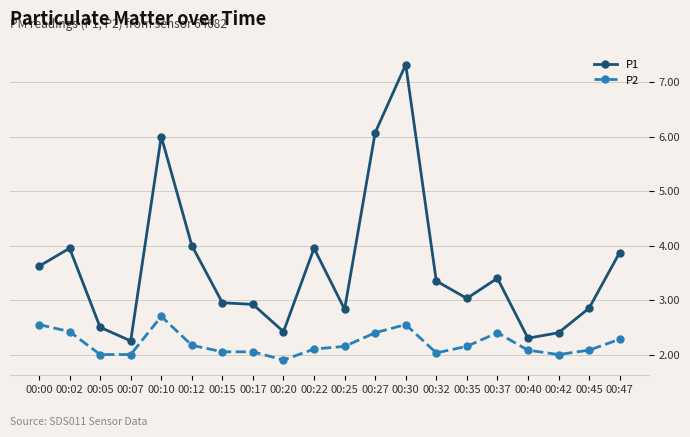

At how many categories does at least one series exceed 7?

1